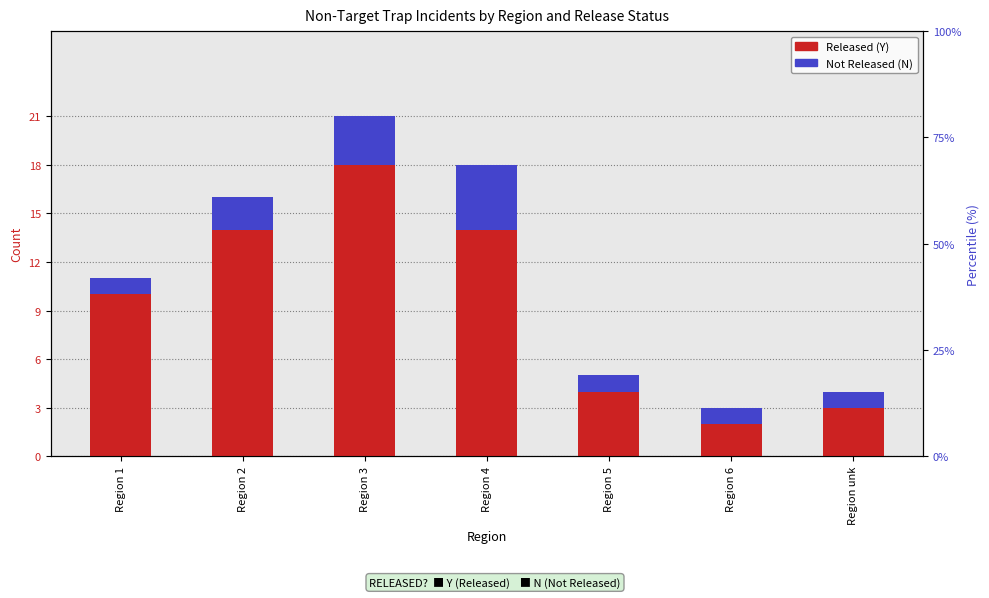

What is the label of the 5th bar from the left?

Region 5